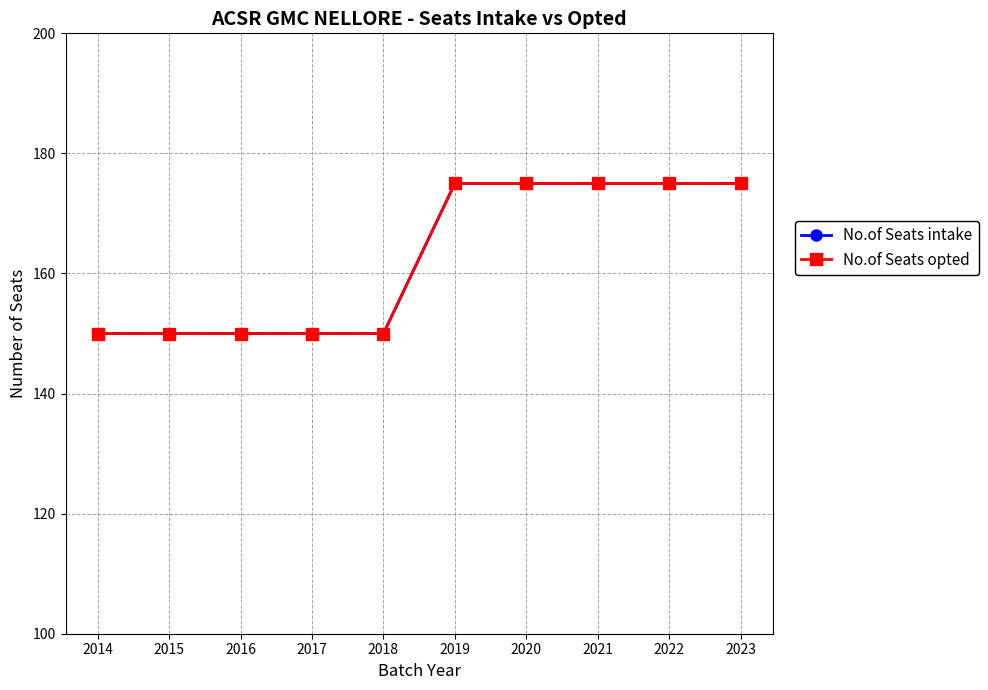

Reading right to left, list all the values displayed in this chart.

No.of Seats intake: 2023=175	2022=175	2021=175	2020=175	2019=175	2018=150	2017=150	2016=150	2015=150	2014=150
No.of Seats opted: 2023=175	2022=175	2021=175	2020=175	2019=175	2018=150	2017=150	2016=150	2015=150	2014=150